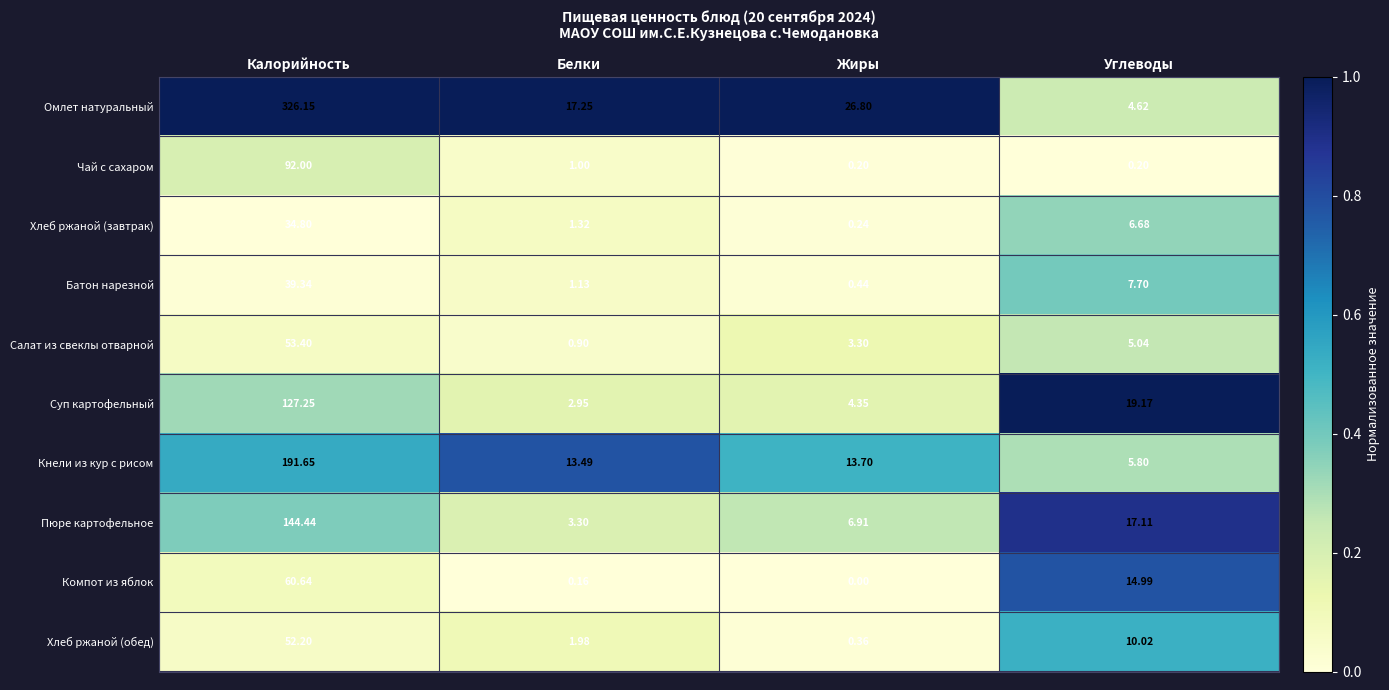

At which label does Пюре картофельное reach its minimum?

Белки